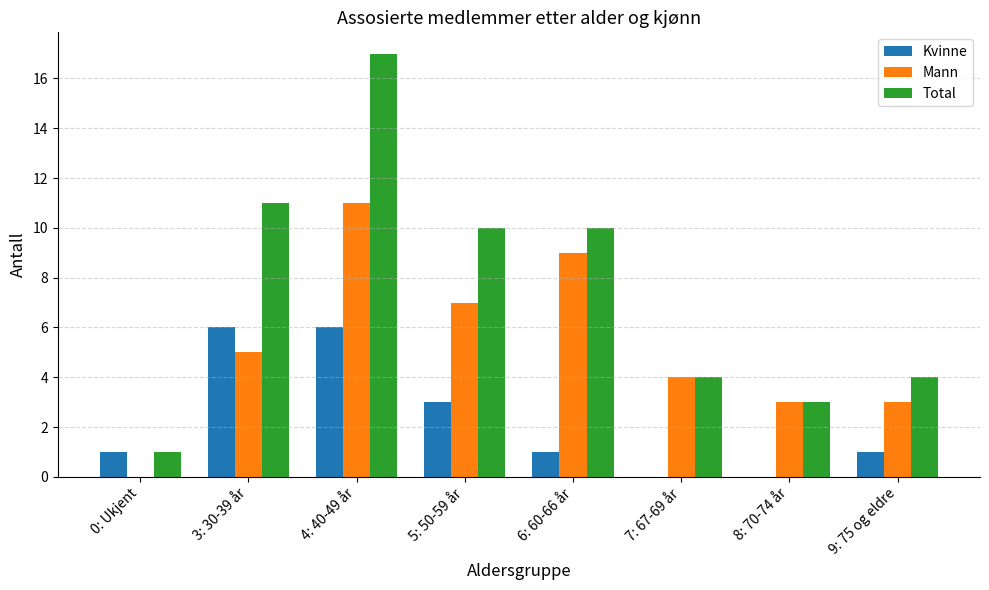

Which label corresponds to the largest value in the chart?

4: 40-49 år